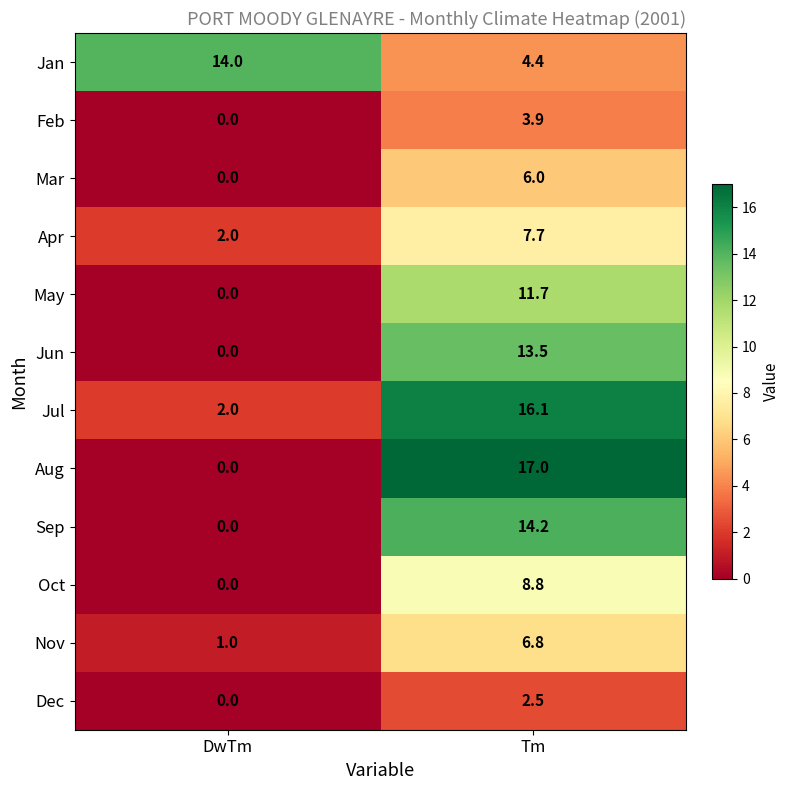

Reading left to right, list all the values displayed in this chart.

Jan: DwTm=14.0	Tm=4.4
Feb: DwTm=0.0	Tm=3.9
Mar: DwTm=0.0	Tm=6.0
Apr: DwTm=2.0	Tm=7.7
May: DwTm=0.0	Tm=11.7
Jun: DwTm=0.0	Tm=13.5
Jul: DwTm=2.0	Tm=16.1
Aug: DwTm=0.0	Tm=17.0
Sep: DwTm=0.0	Tm=14.2
Oct: DwTm=0.0	Tm=8.8
Nov: DwTm=1.0	Tm=6.8
Dec: DwTm=0.0	Tm=2.5